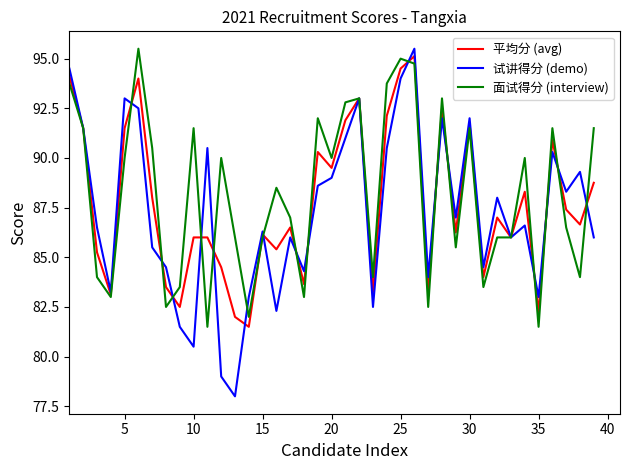

Which series has the largest range (max minus min)?

试讲得分 (demo)